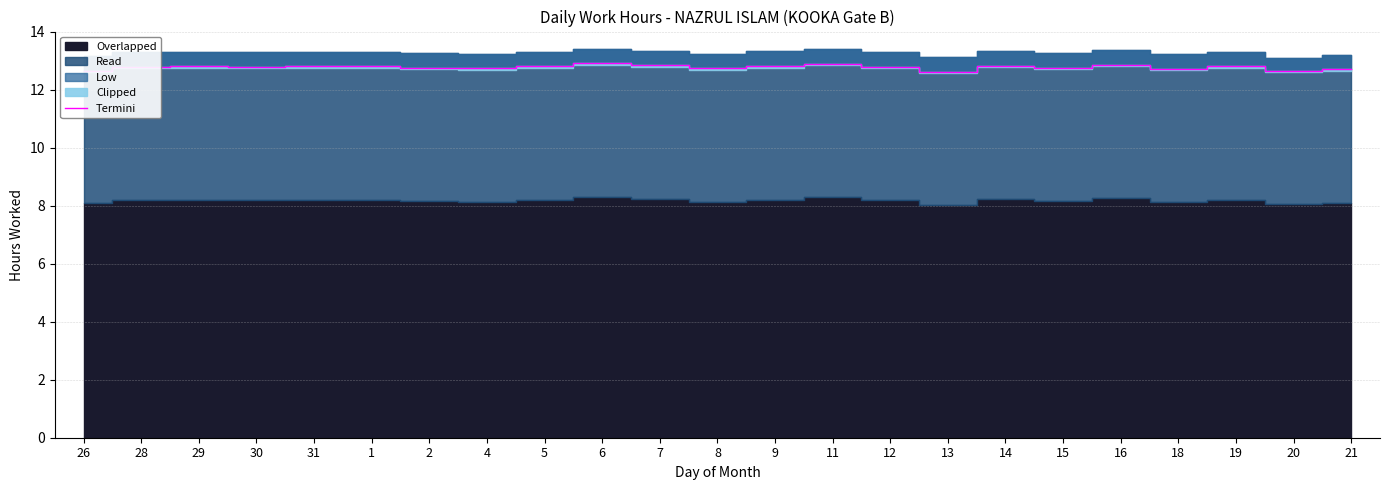

What is the difference between the maximum and minimum values?

0.3